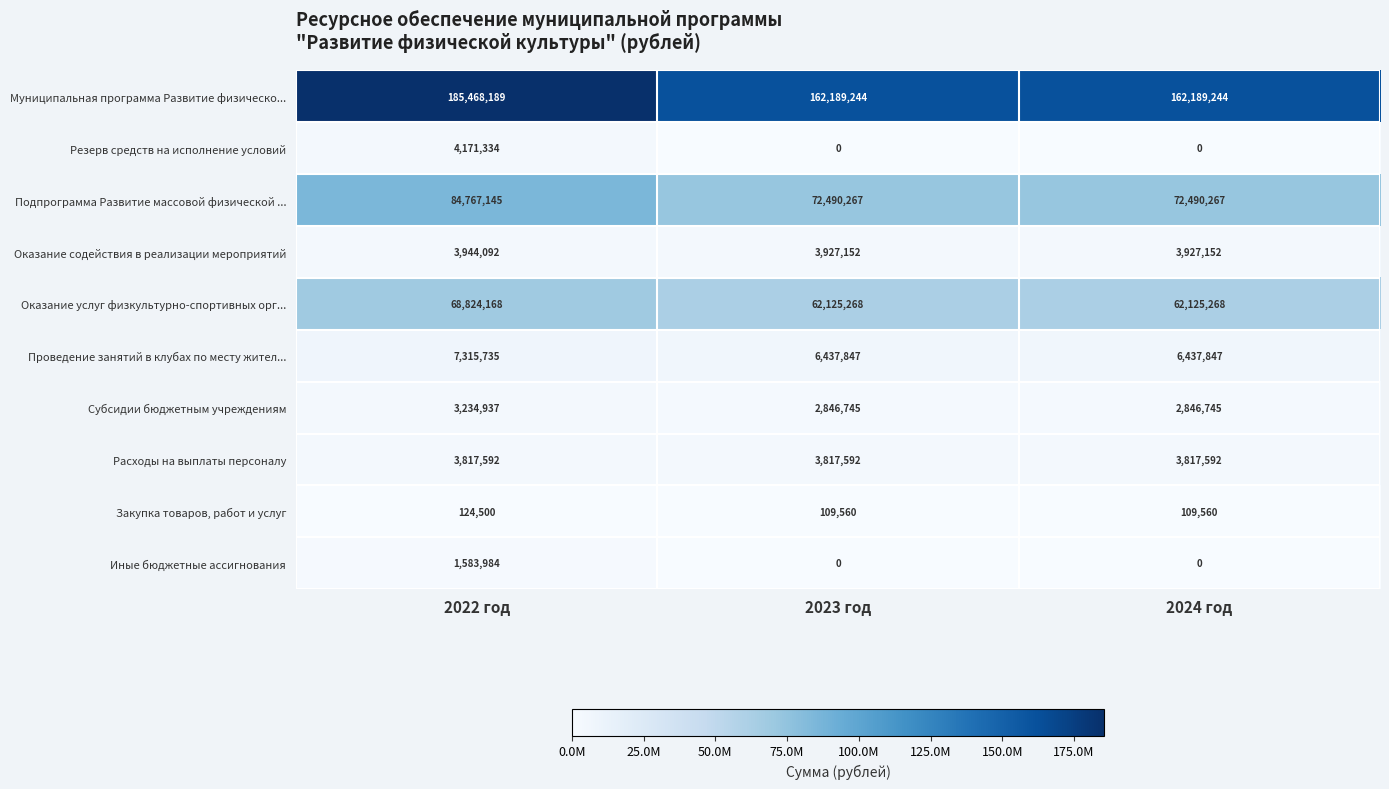

Which series has the largest range (max minus min)?

Муниципальная программа Развитие физическо...